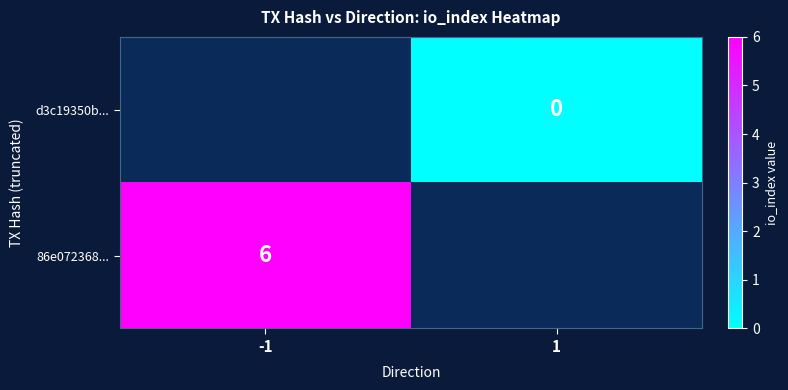

Is the value of 86e072368... at -1 greater than the value of d3c19350b... at 1?

Yes